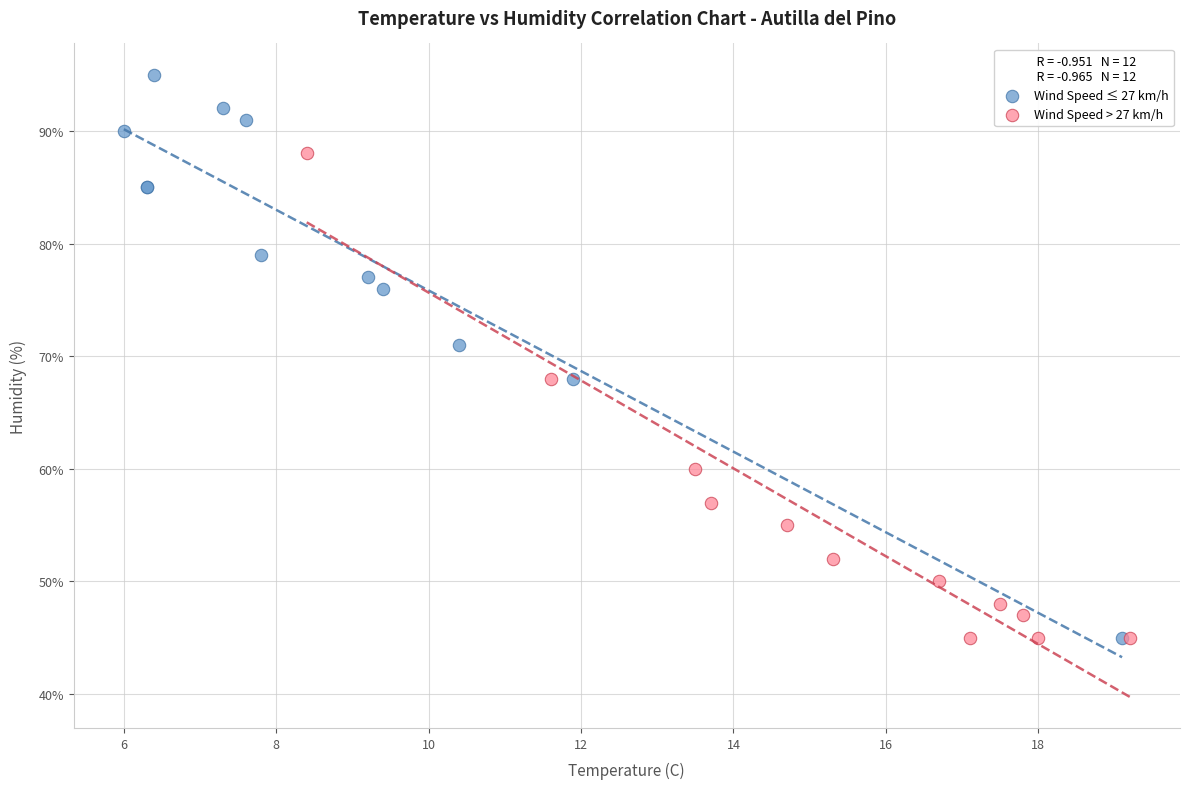

Which series has the widest spread of Y values?

Wind Speed ≤ 27 km/h